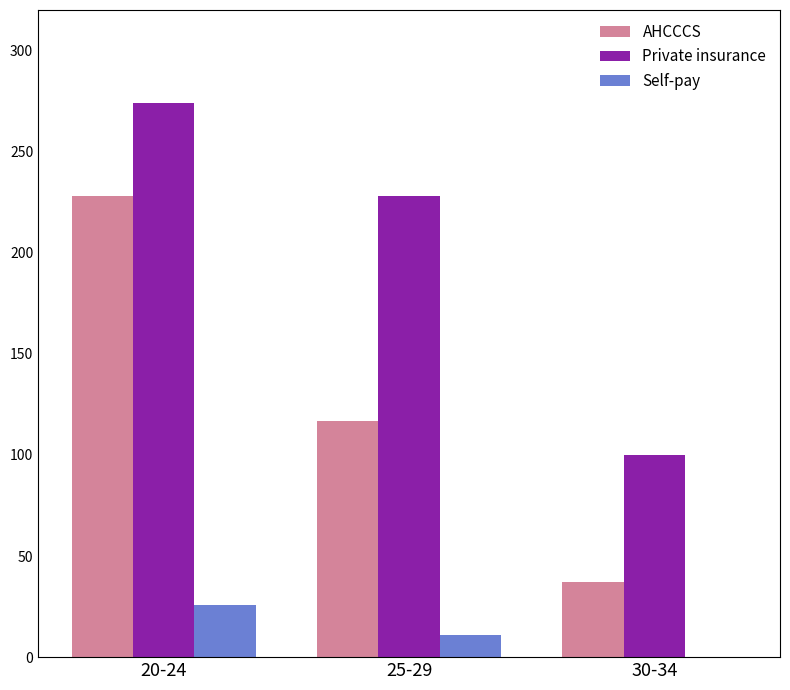

Which series has the largest total across all categories?

Private insurance